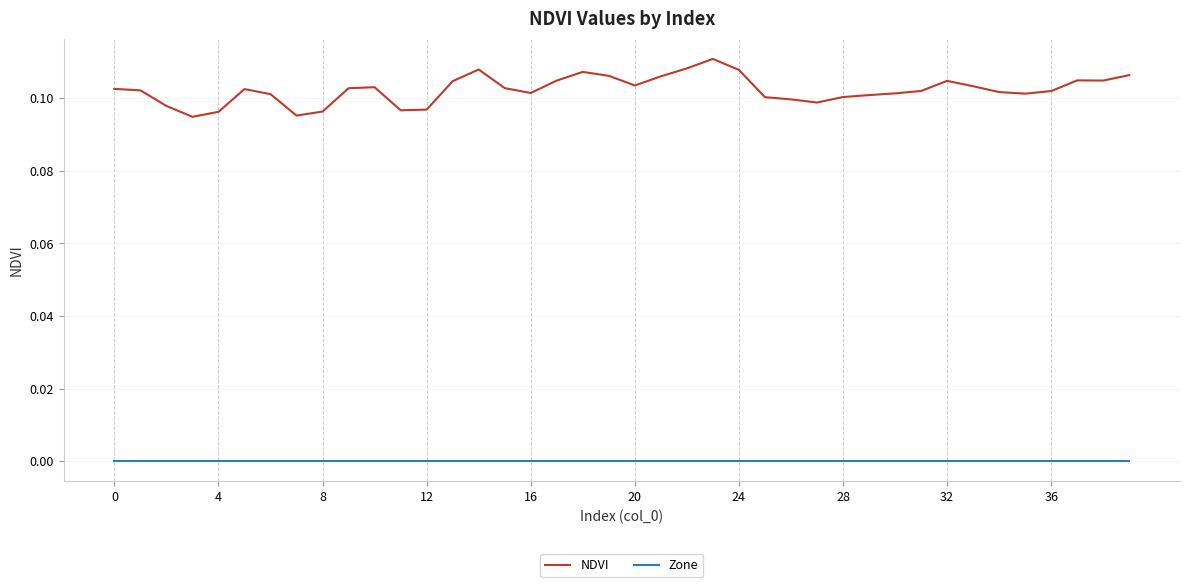

Which series has the largest total across all categories?

NDVI